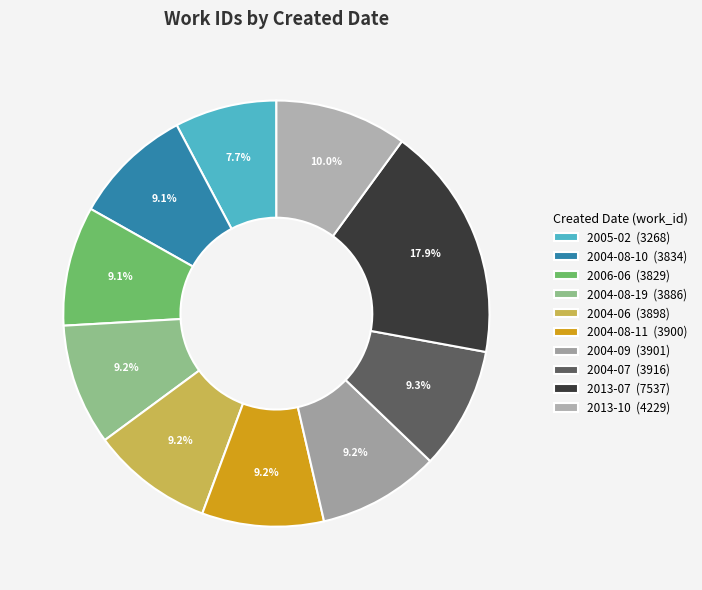

Combined, do 2004-06 and 2006-06 account for over 50%?

No